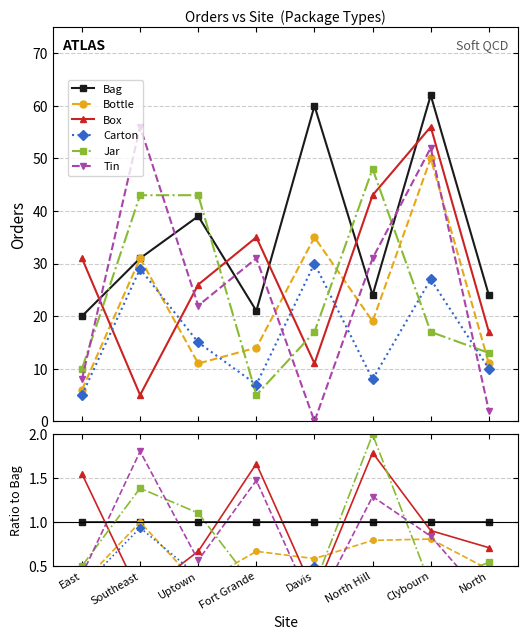

What are all the series names shown in the legend?

Bag, Bottle, Box, Carton, Jar, Tin